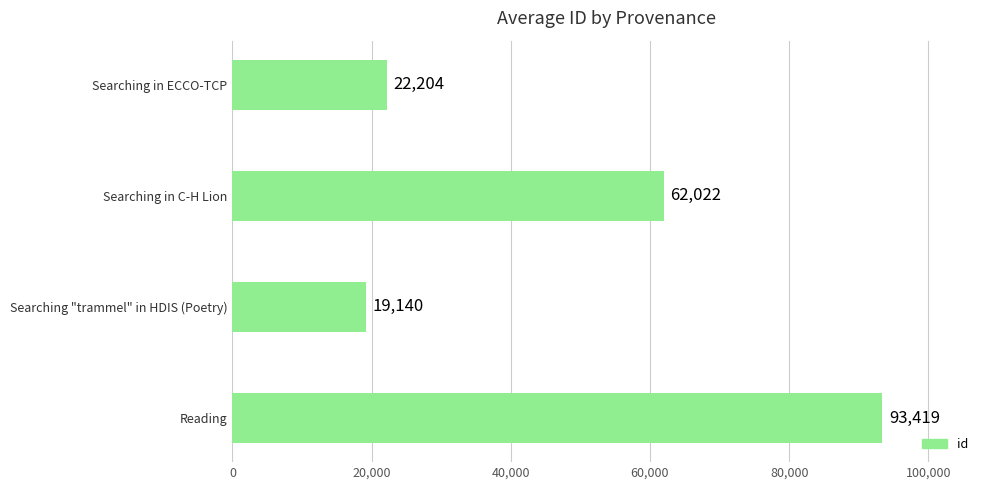

Rank the categories by value from highest to lowest.

Reading, Searching in C-H Lion, Searching in ECCO-TCP, Searching "trammel" in HDIS (Poetry)